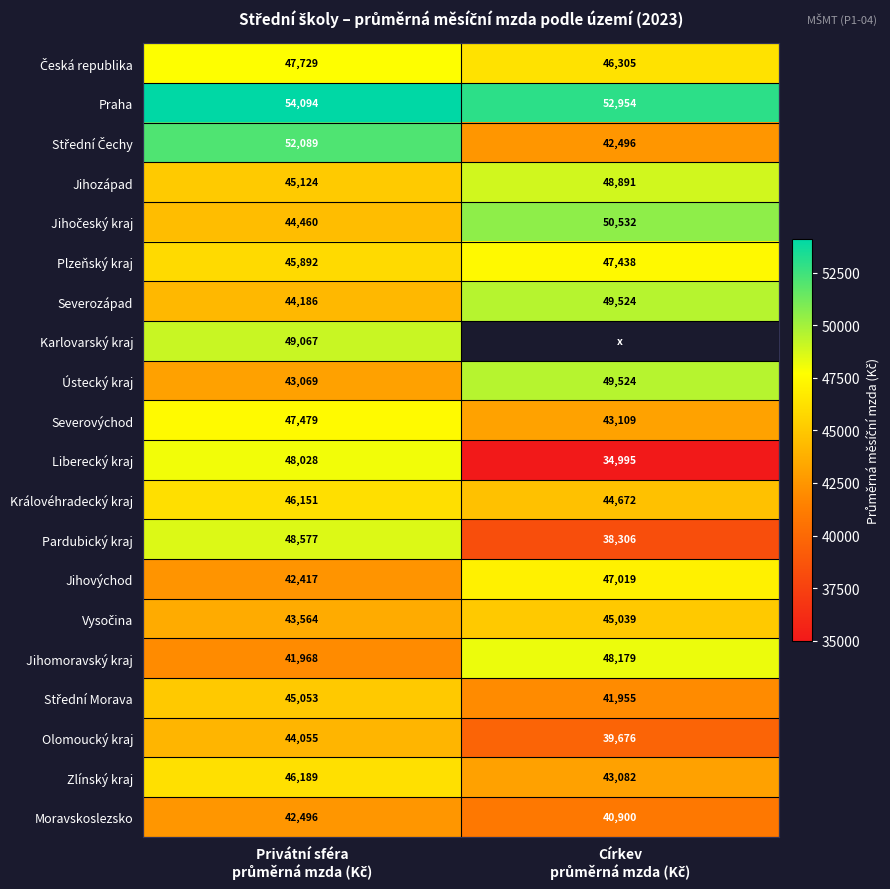

Is the value of Moravskoslezsko at Privátní sféra průměrná mzda (Kč) greater than the value of Jihozápad at Církev průměrná mzda (Kč)?

No